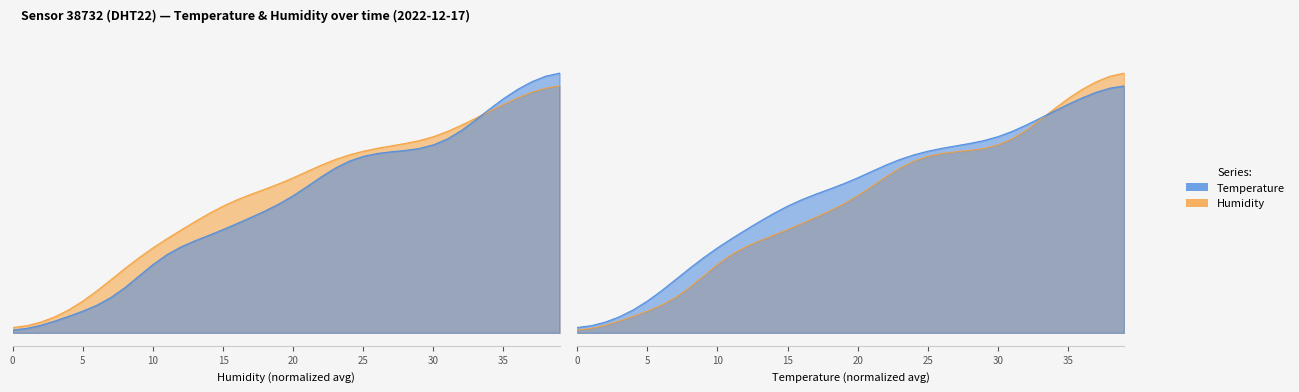

What is the sum of all values?

20.3